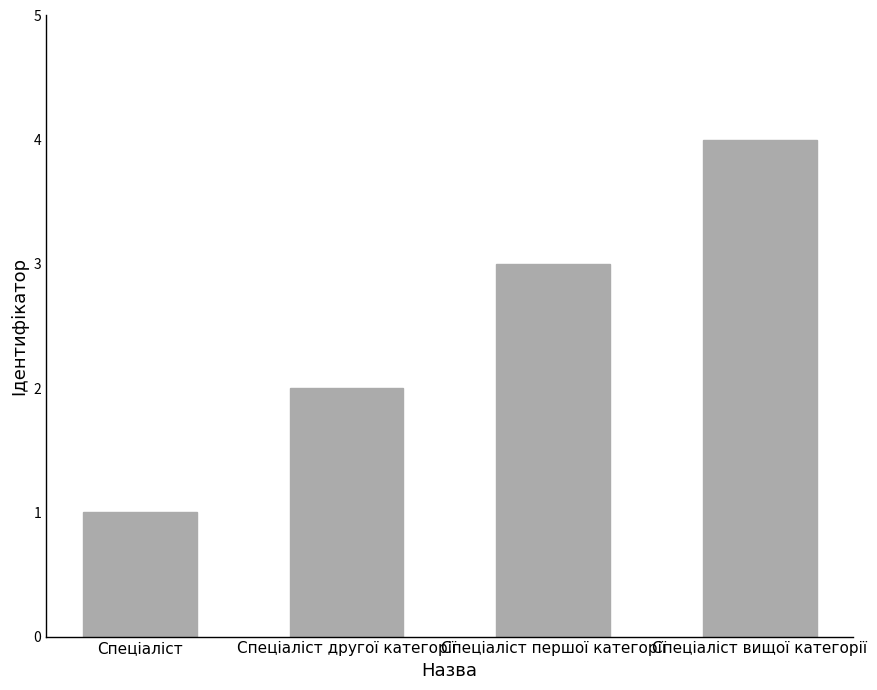

What value does the data have at Спеціаліст?

1